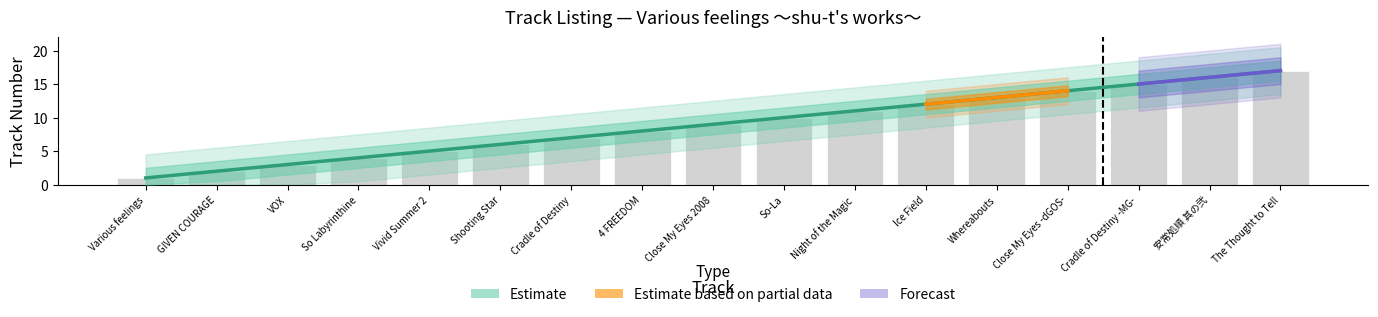

Which label corresponds to the smallest value in the chart?

Various feelings